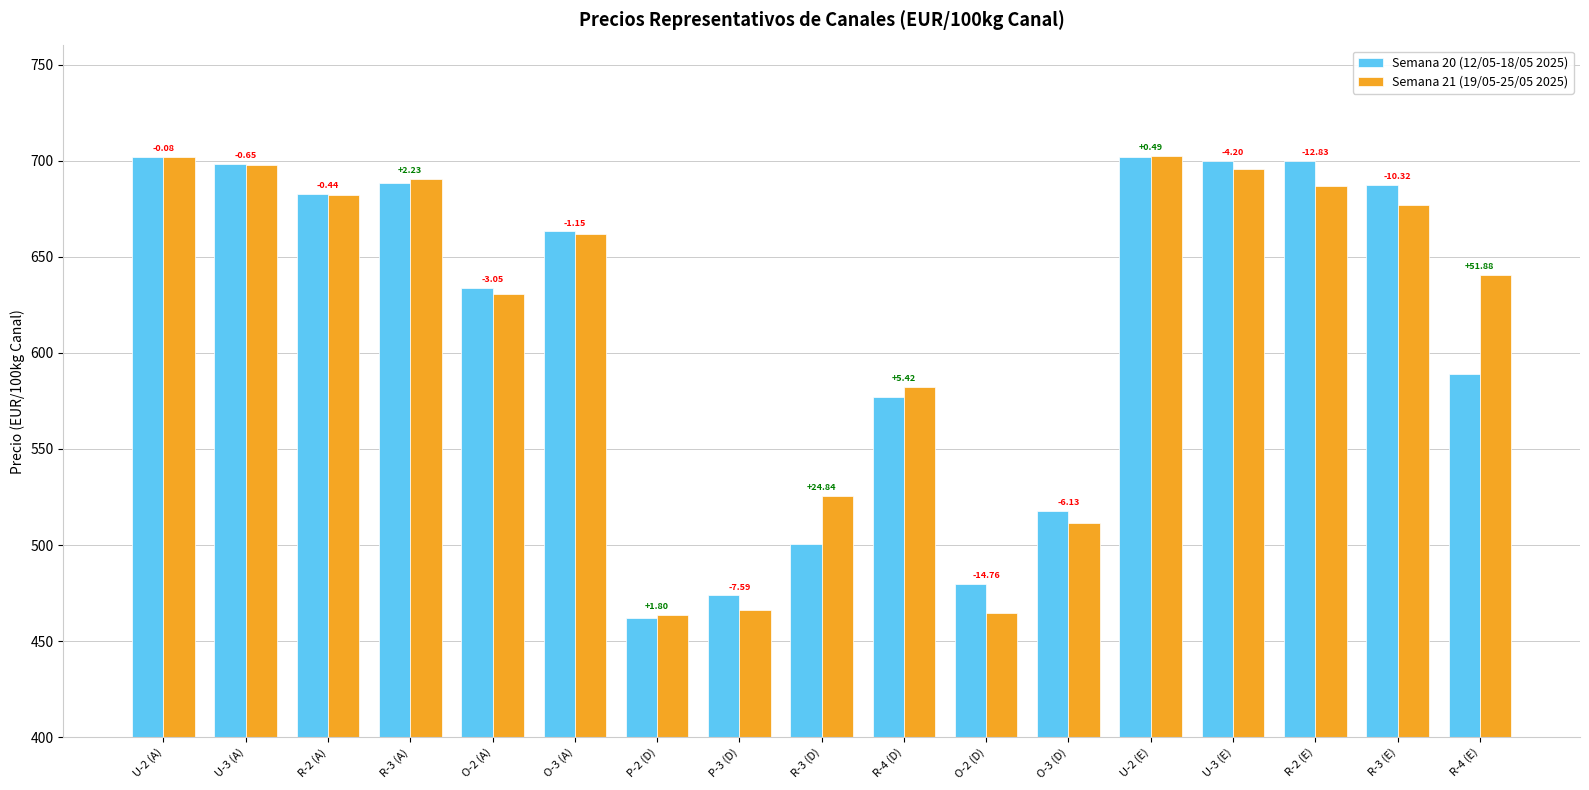

What are all the series names shown in the legend?

Semana 20 (12/05-18/05 2025), Semana 21 (19/05-25/05 2025)